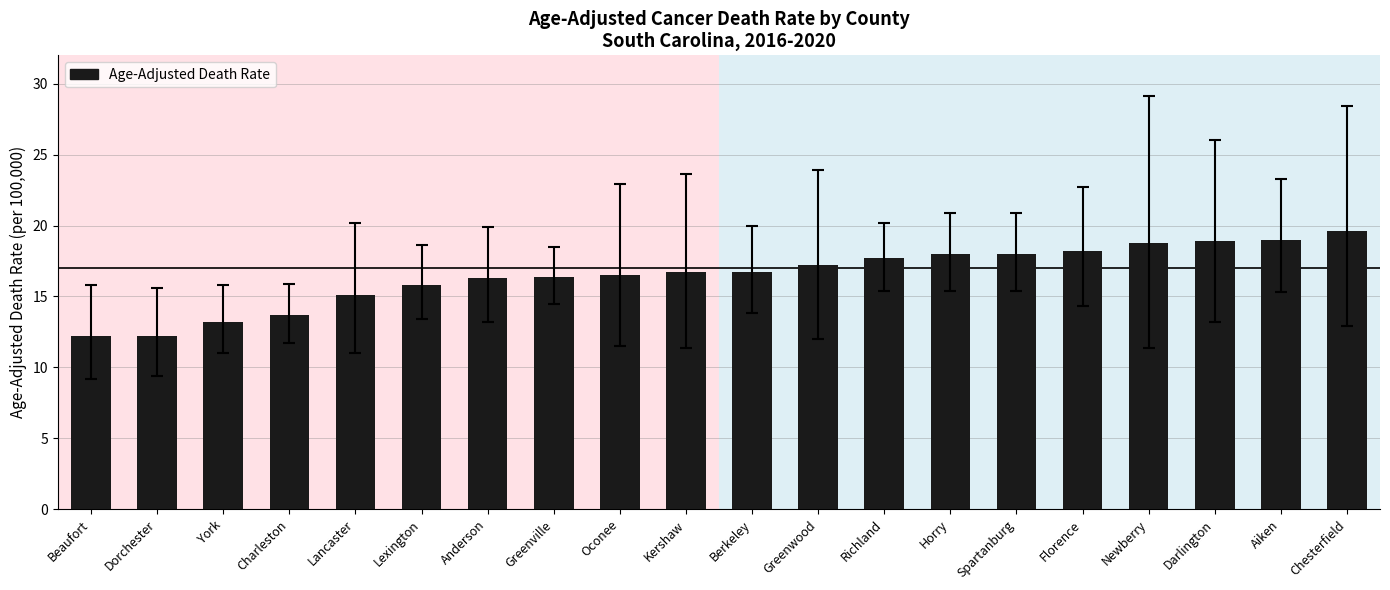

What is the smallest value displayed?

12.2